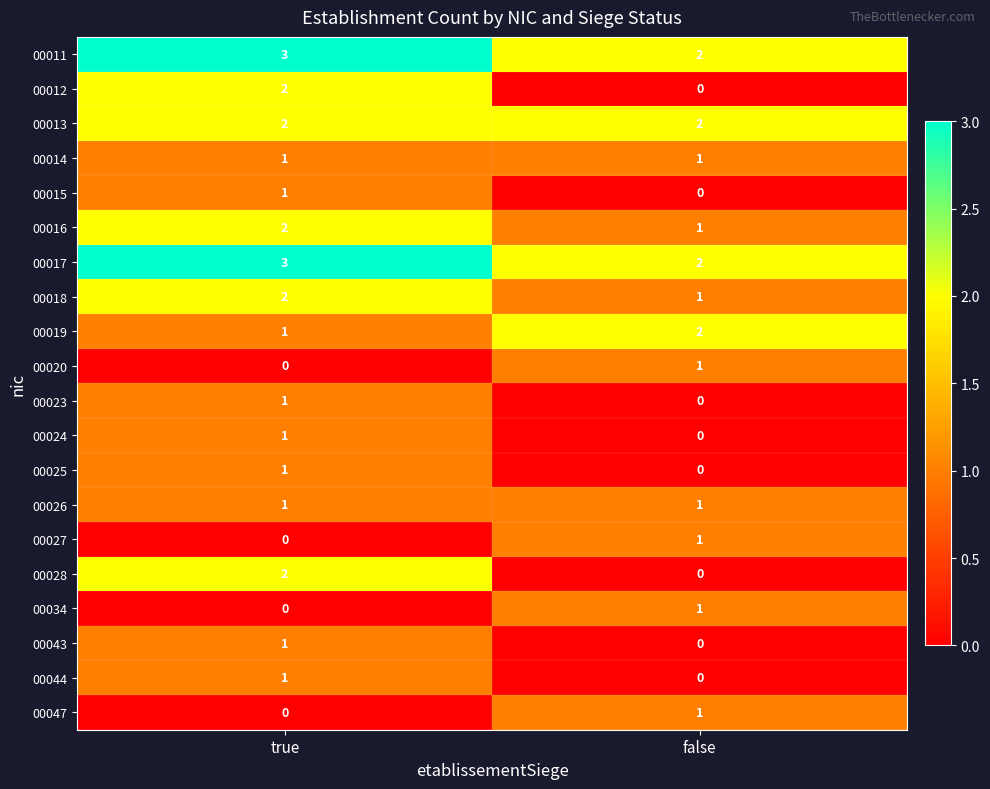

List the labels in order of 00024 value, smallest first.

false, true